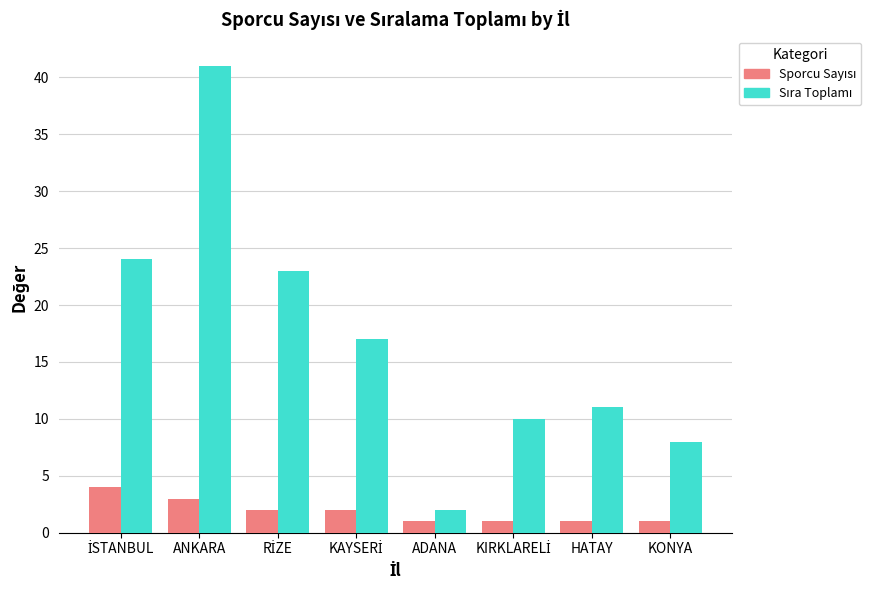

What is the difference between the highest and lowest values at HATAY?

10